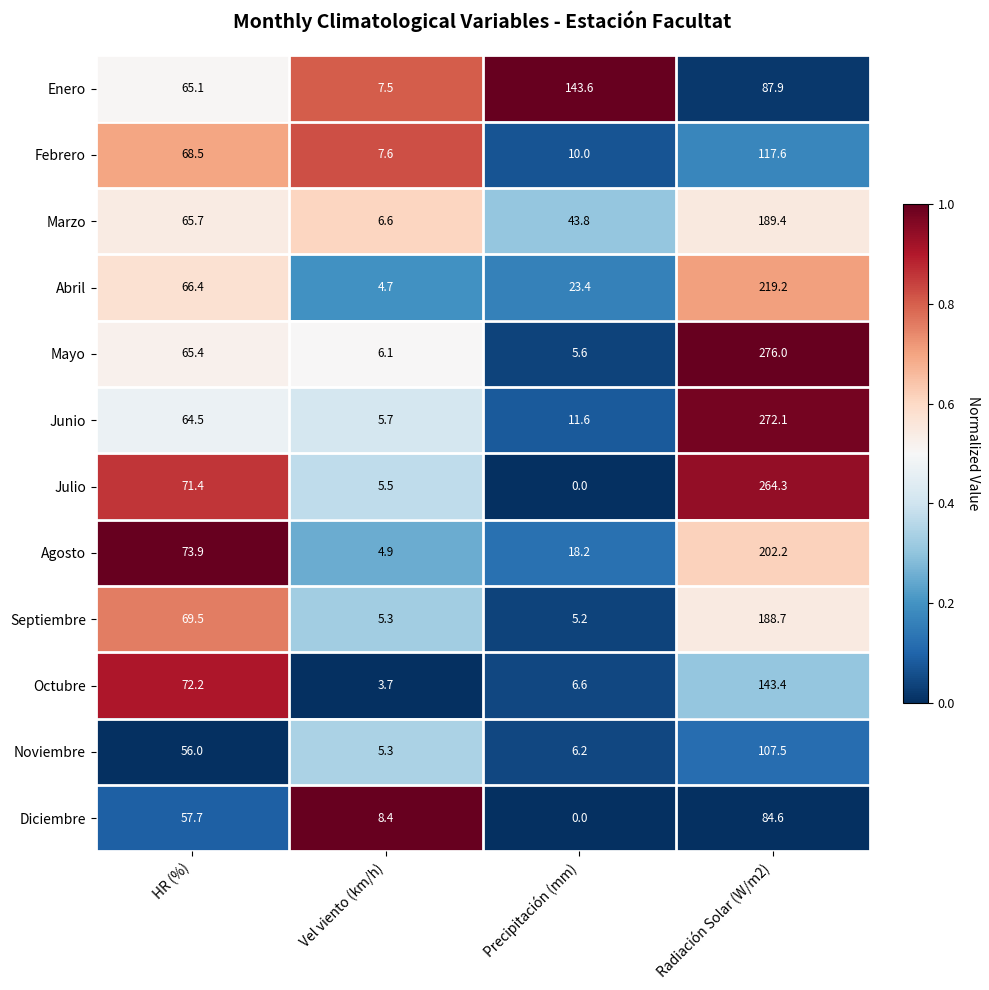

Between Vel viento (km/h) and Precipitación (mm), which series saw the biggest shift?

Enero